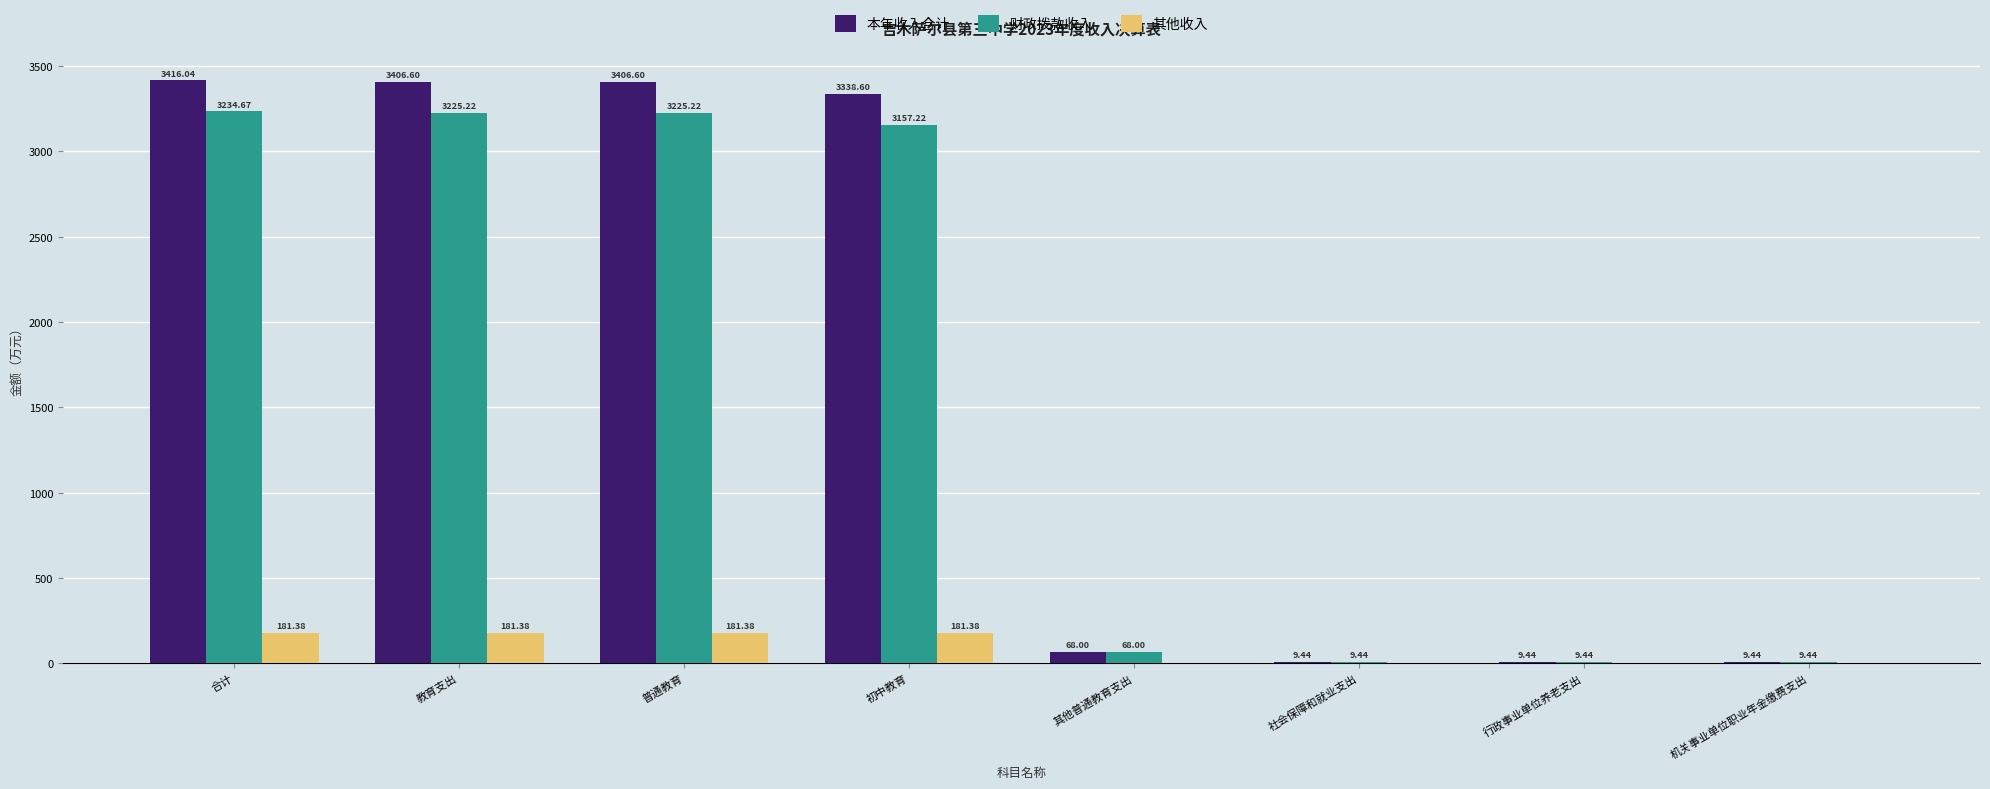

What value does the 其他收入 series have at 教育支出?

181.4